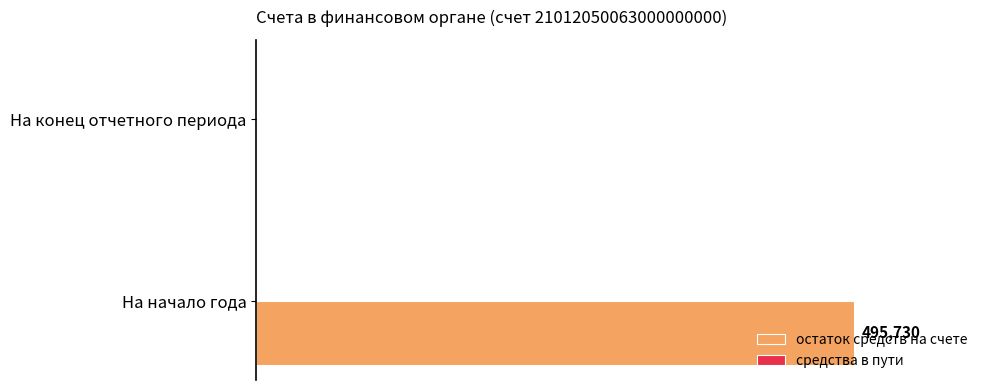

Between На конец отчетного периода and На начало года, which is larger?

На начало года